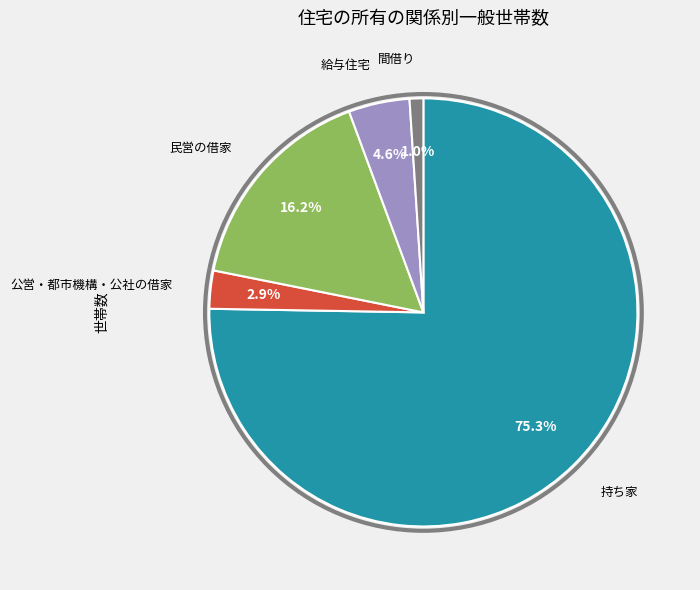

To the nearest percent, what is the average slice percentage?

20%